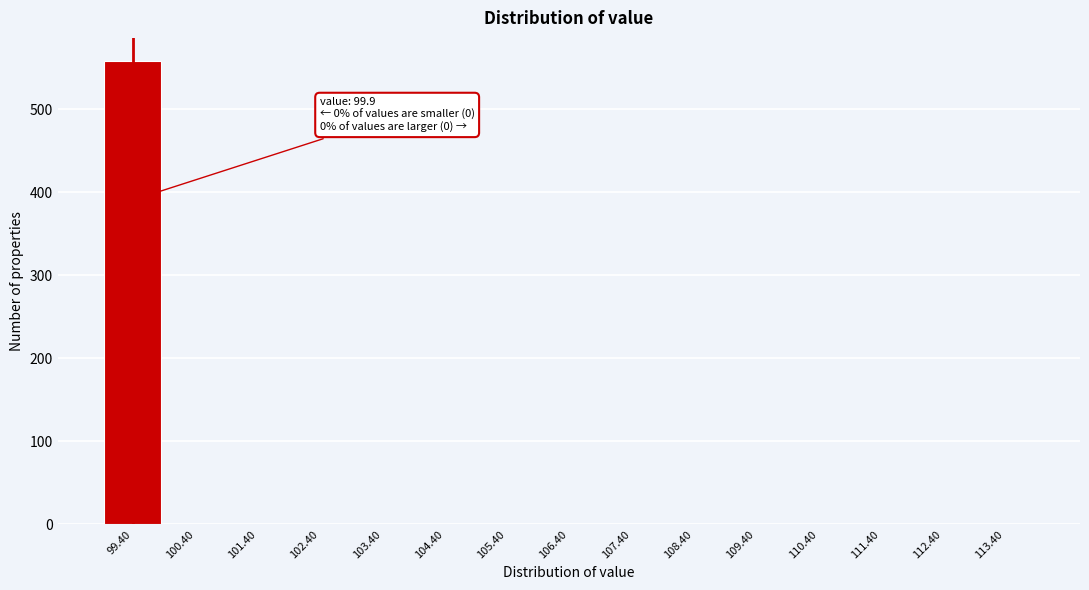

Reading left to right, list all the values displayed in this chart.

99.40=558	100.40=0	101.40=0	102.40=0	103.40=0	104.40=0	105.40=0	106.40=0	107.40=0	108.40=0	109.40=0	110.40=0	111.40=0	112.40=0	113.40=0